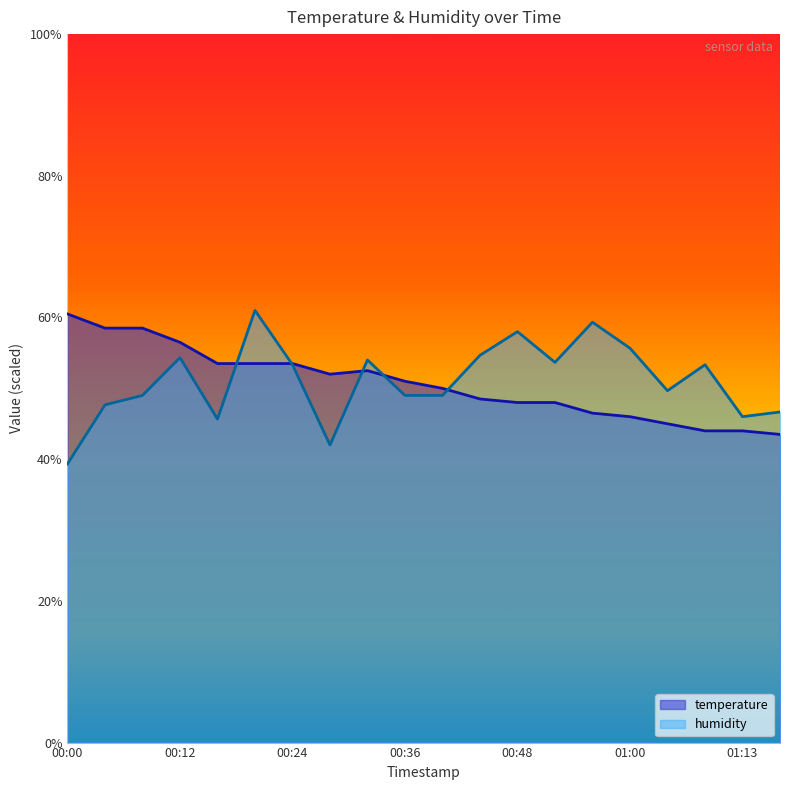

How many times do humidity and temperature cross each other?

5